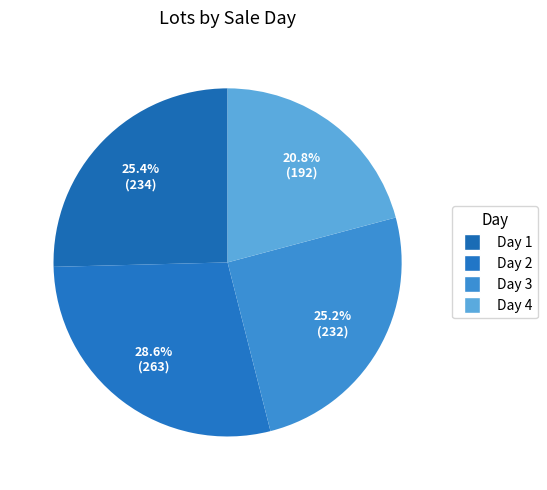

Which category has the biggest portion of the pie?

Day 2